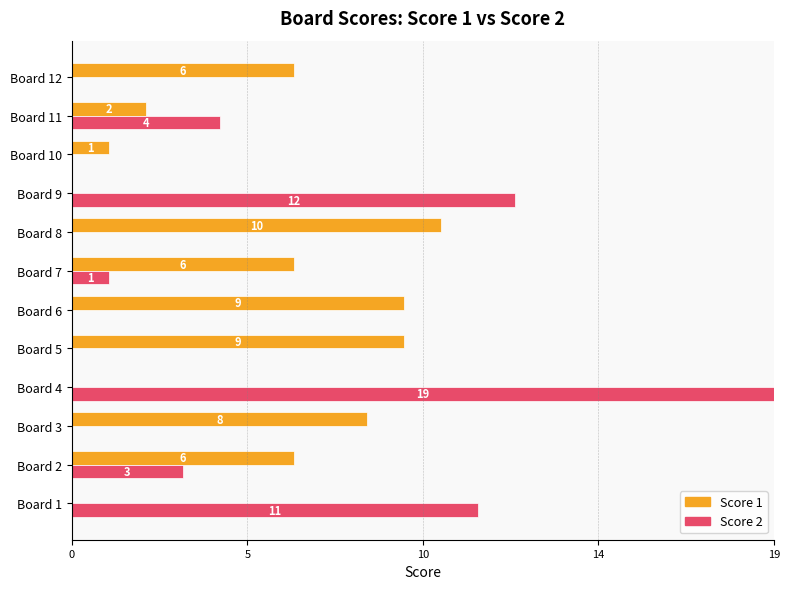

Rank the series by their average value, from lowest to highest.

Score 2, Score 1